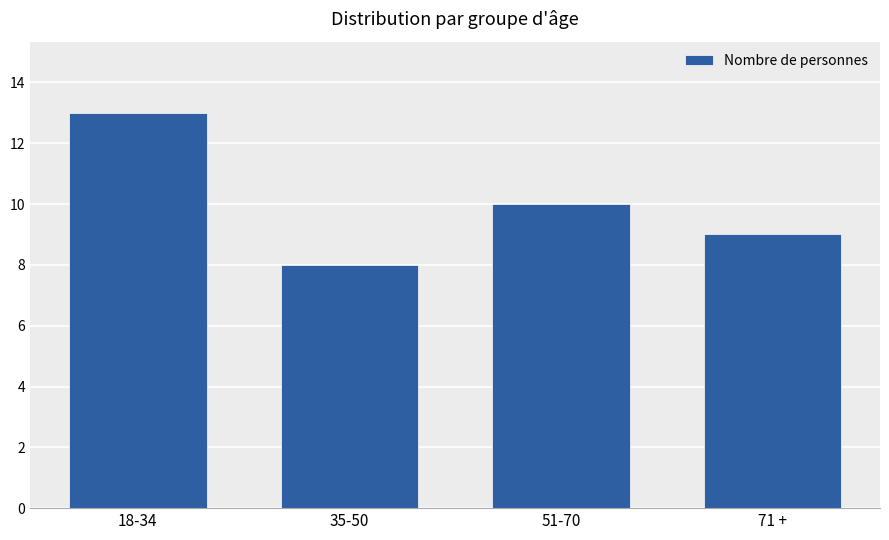

True or false: the data shows 9 at 71 +.

True